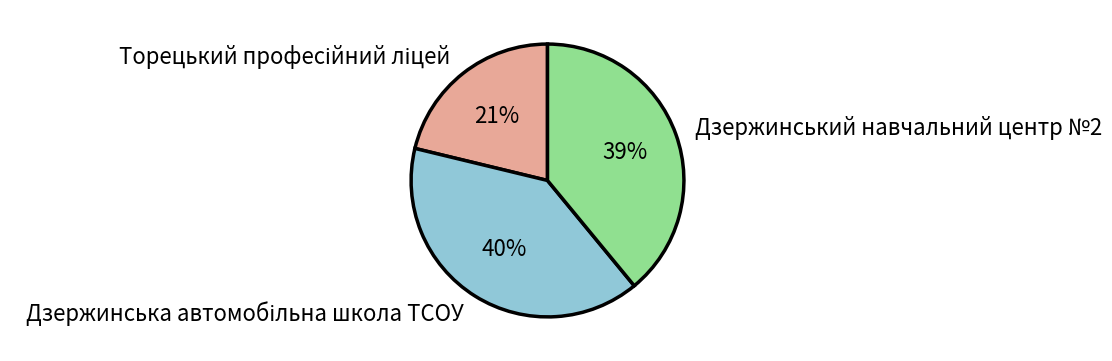

To the nearest percent, what is the difference between the largest and smallest slice percentages?

19%